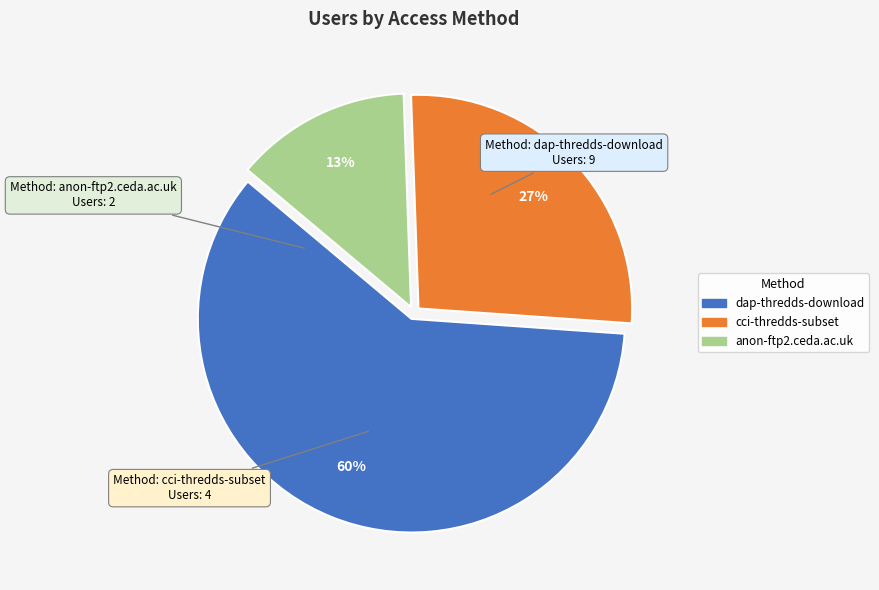

Rank the categories by value from lowest to highest.

anon-ftp2.ceda.ac.uk, cci-thredds-subset, dap-thredds-download